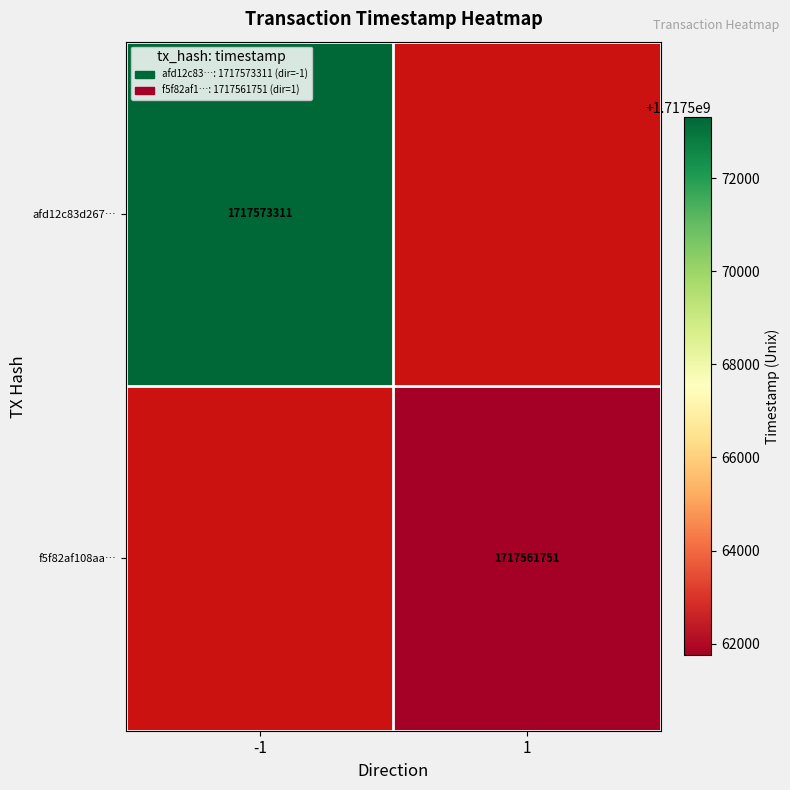

At which category does the chart reach its peak across all series?

-1